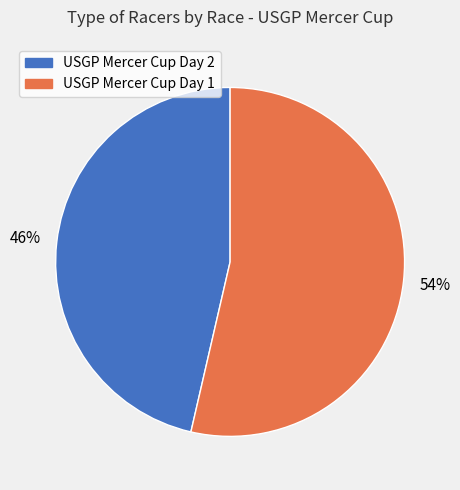

Do USGP Mercer Cup Day 2 and USGP Mercer Cup Day 1 together represent more than half of the pie?

Yes